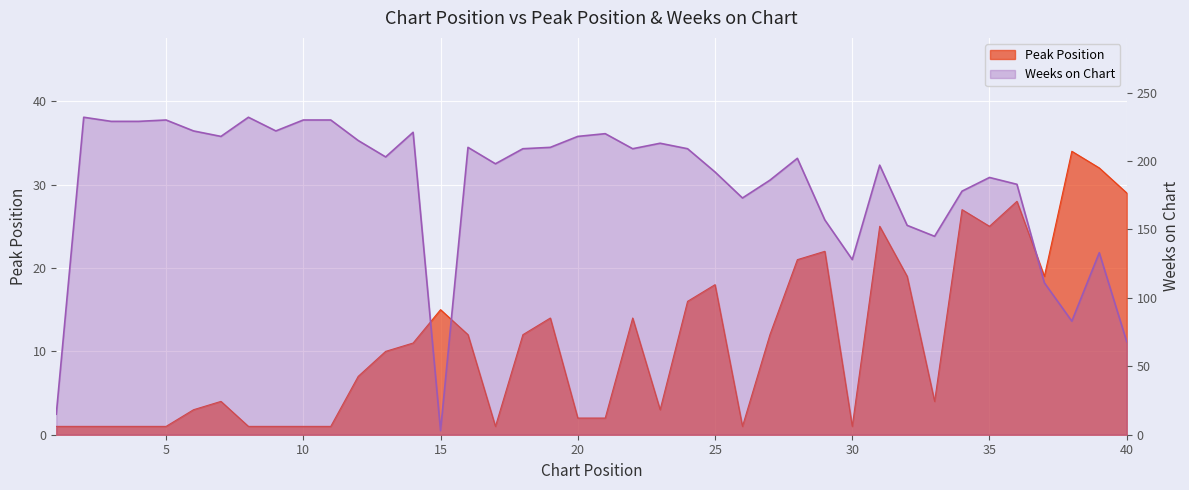

Which series has the widest spread of values?

Weeks on Chart